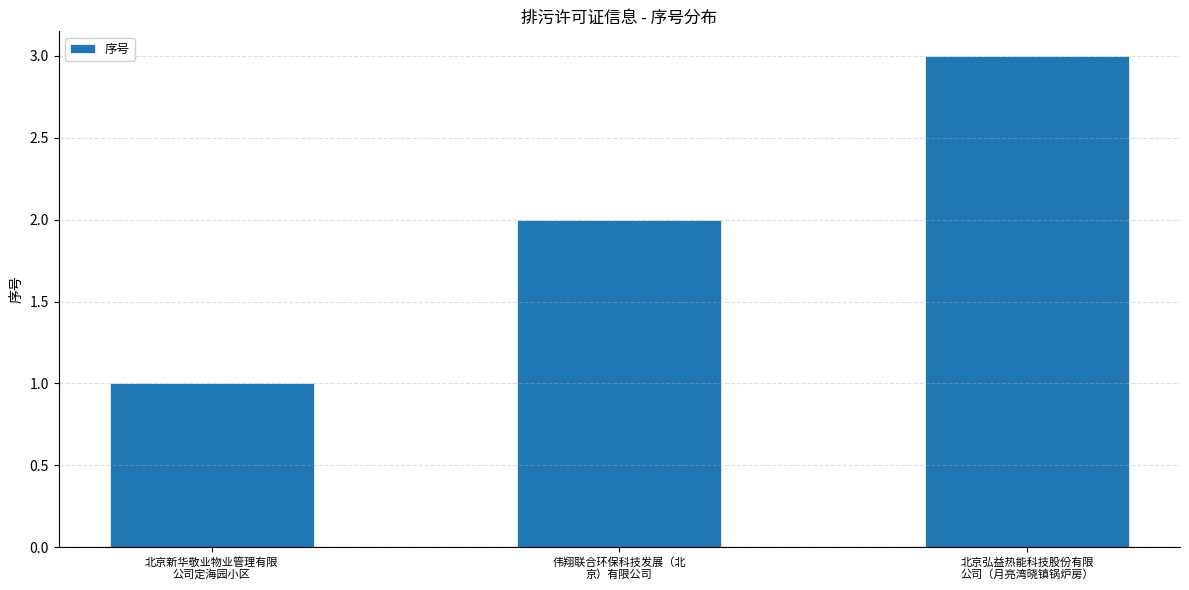

List the labels in order of value, smallest first.

北京新华敬业物业管理有限
公司定海园小区, 伟翔联合环保科技发展（北
京）有限公司, 北京弘益热能科技股份有限
公司（月亮湾晓镇锅炉房）